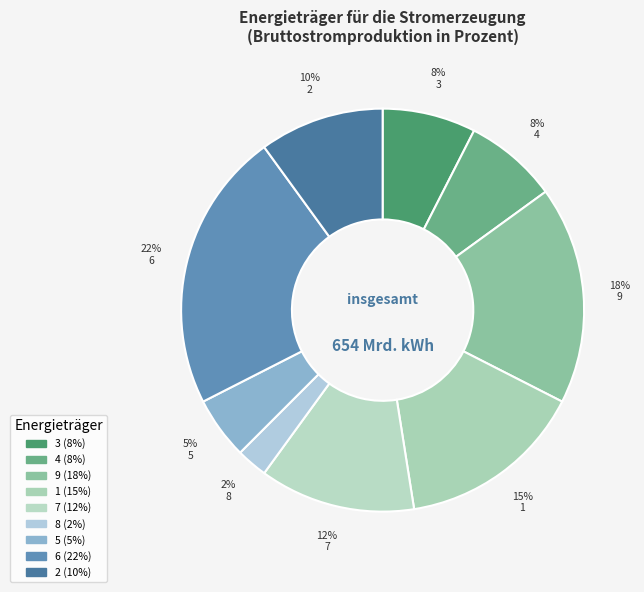

To the nearest percent, what is the average slice percentage?

11%